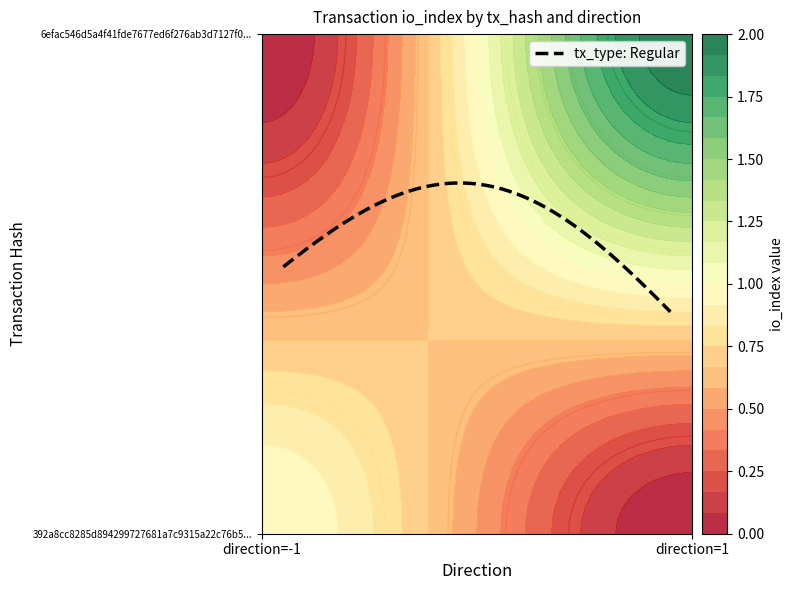

Which category has the highest value across all series?

1